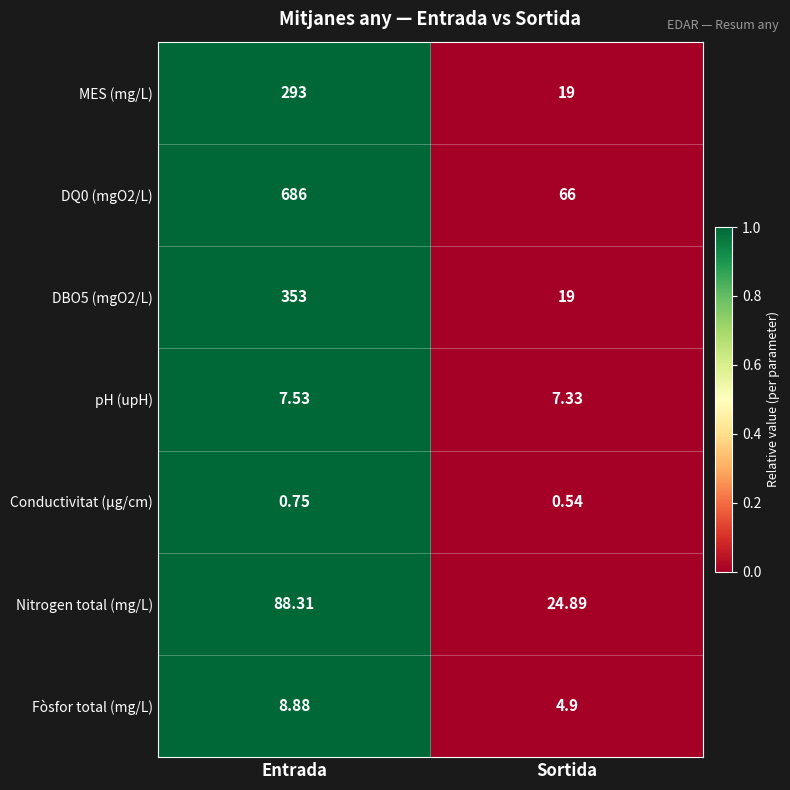

Which category has the lowest value in the DQ0 (mgO2/L) series?

Sortida